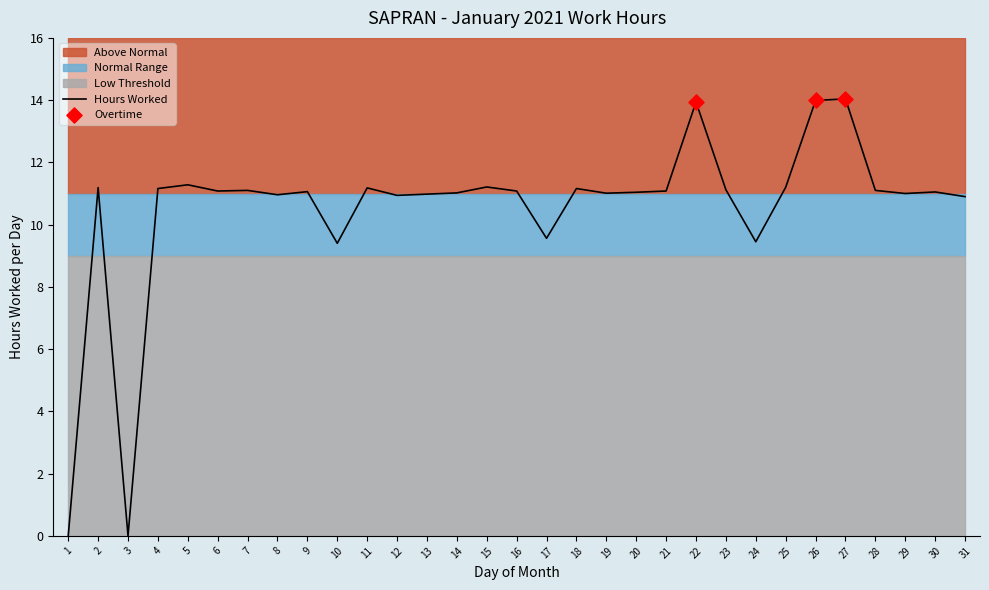

What is the total value across all series at 14?

31.0